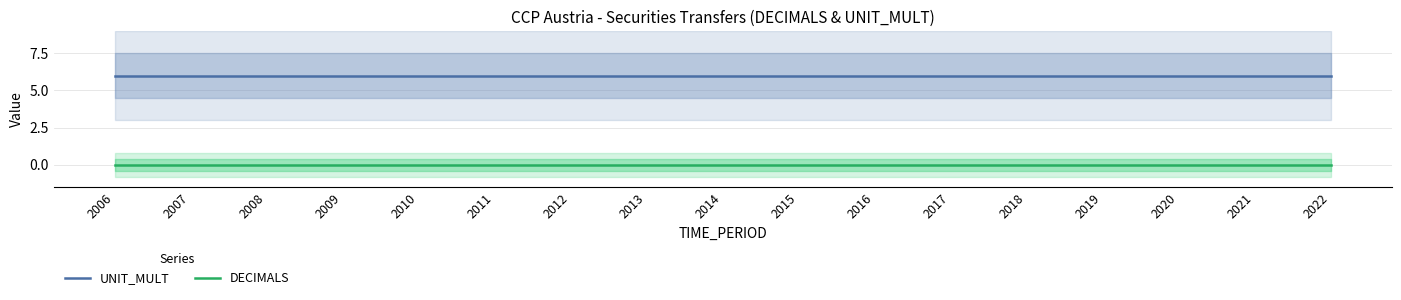

Which series has the largest total across all categories?

UNIT_MULT